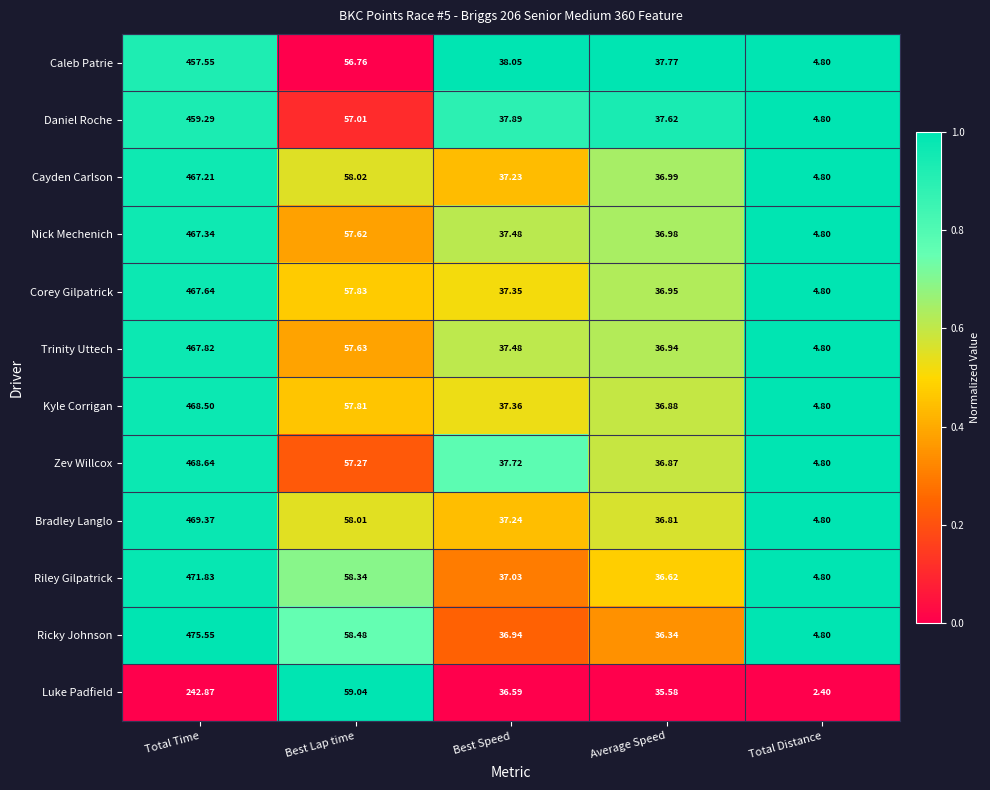

Which series has the largest total across all categories?

Ricky Johnson